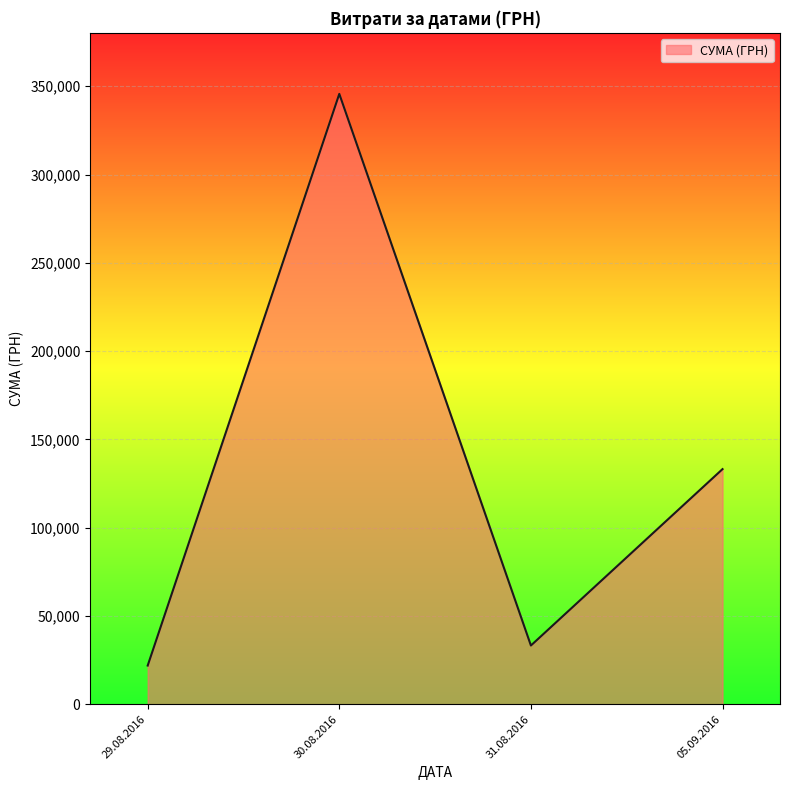

What is the difference between the second highest and minimum values?

111264.2